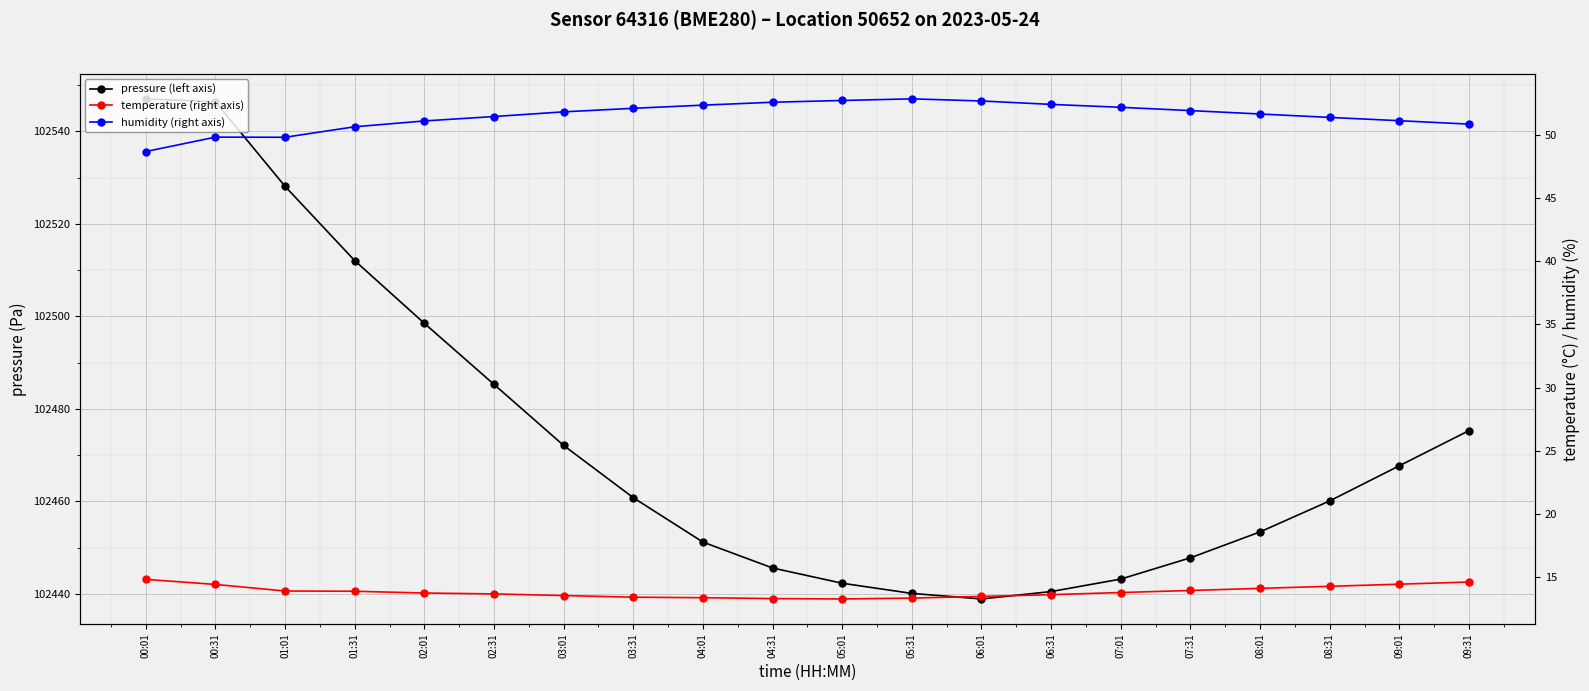

What is the difference between the second highest and second lowest values in the temperature (right axis) series?

1.3